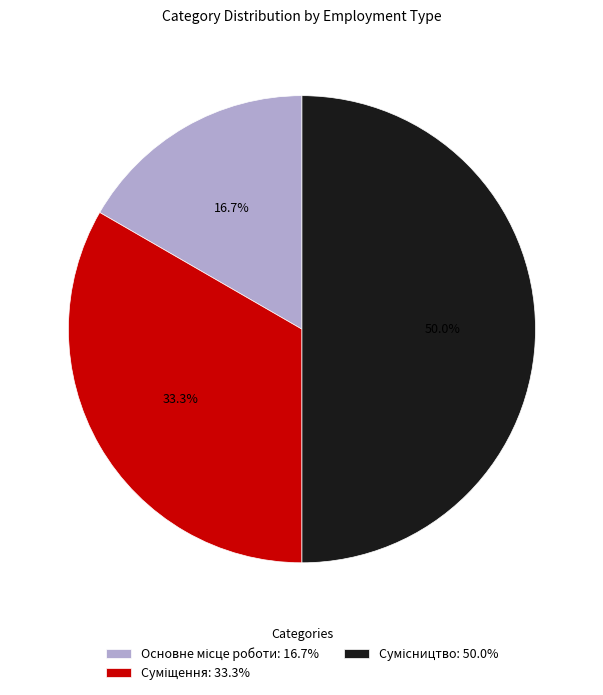

To the nearest percent, what is the difference between the Сумісництво and Основне місце роботи slice percentages?

33%